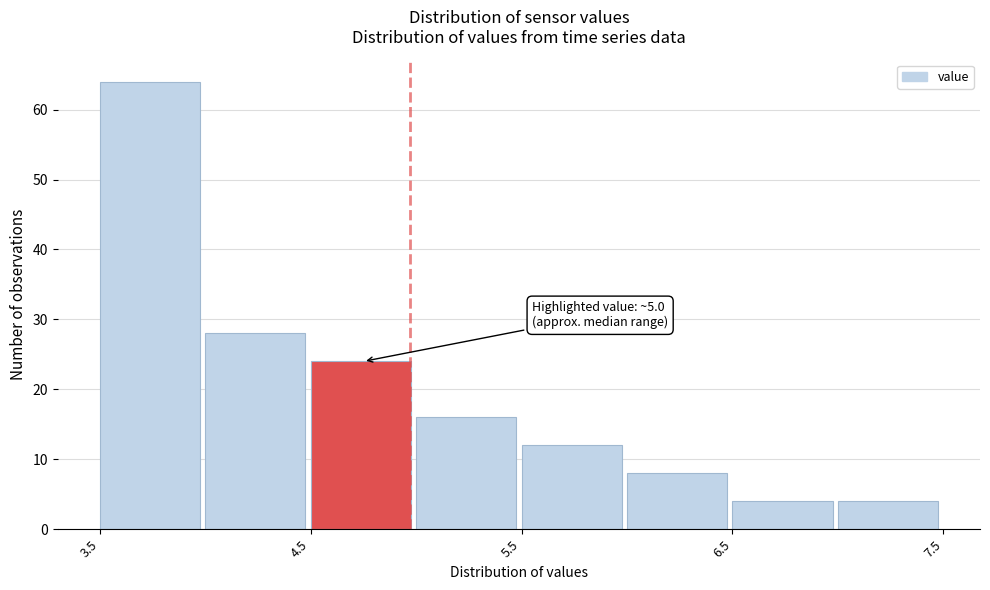

Which range on the x-axis has the tallest bar?

3.53 to 4.03